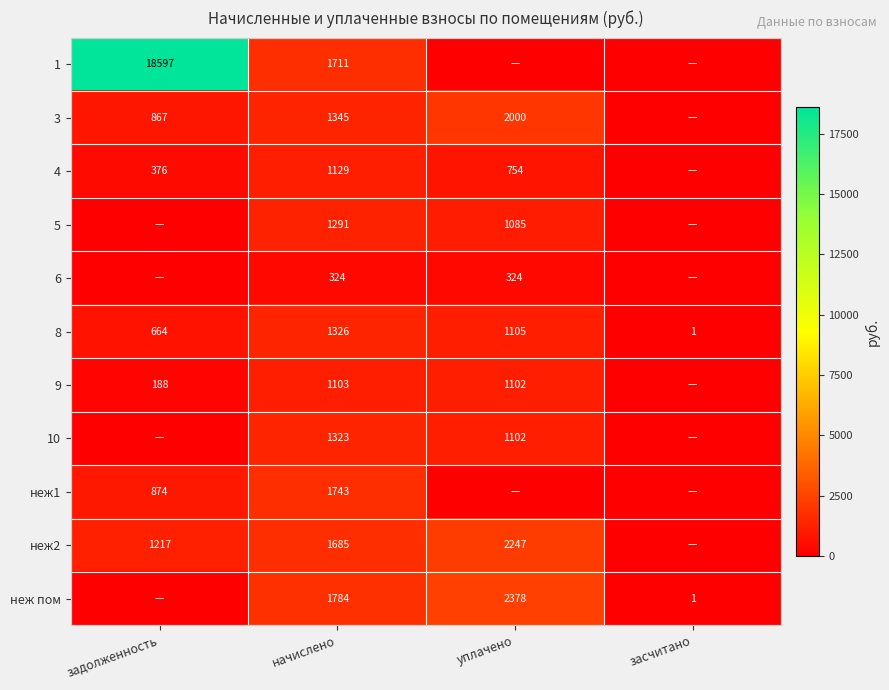

At which category is the sum across all series the highest?

задолженность